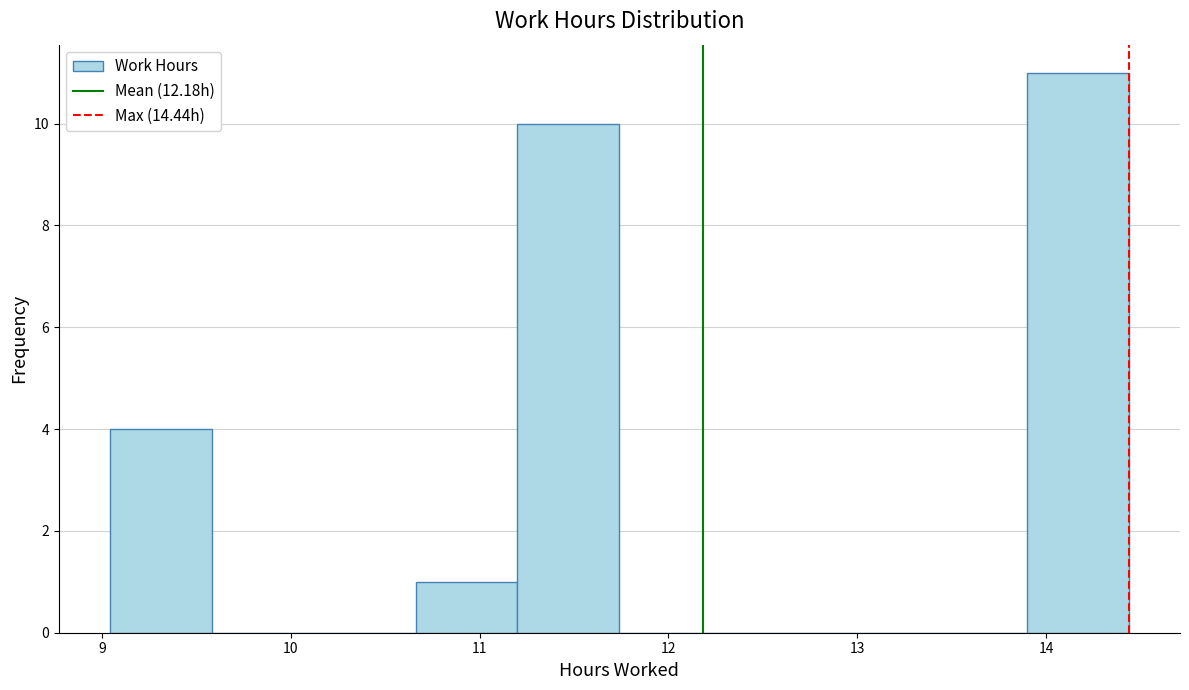

Over which range of the x-axis is the bar tallest?

13.90 to 14.44